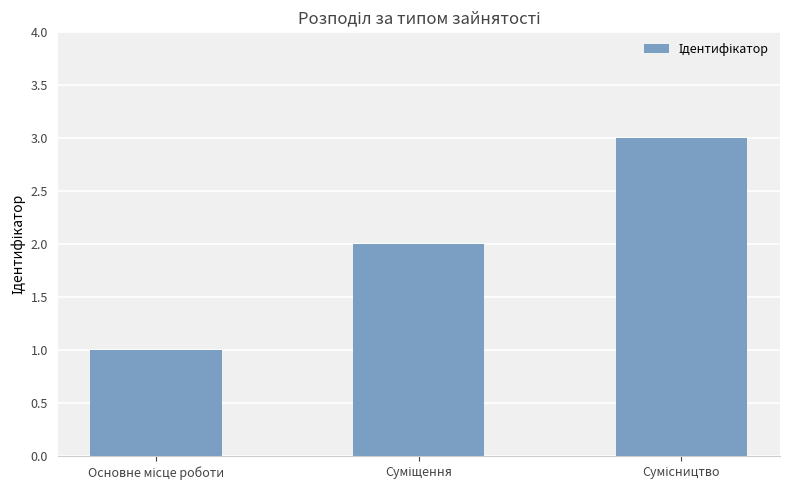

Count the values in the range 1 to 3.

3